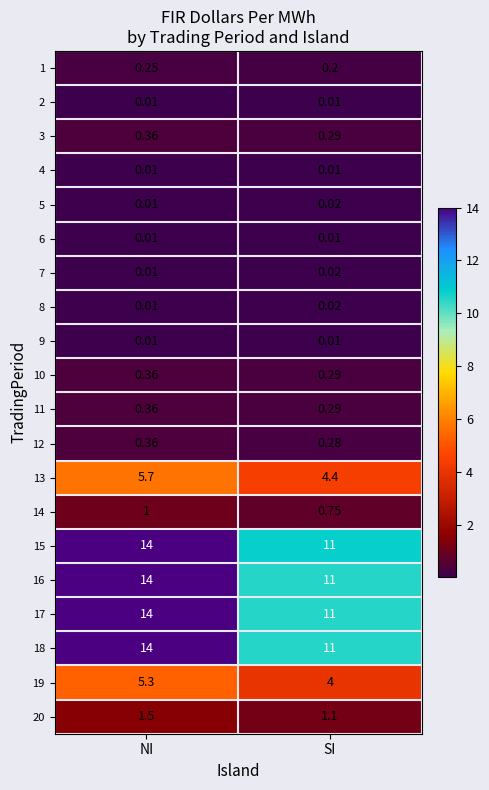

At which label does 7 reach its minimum?

NI